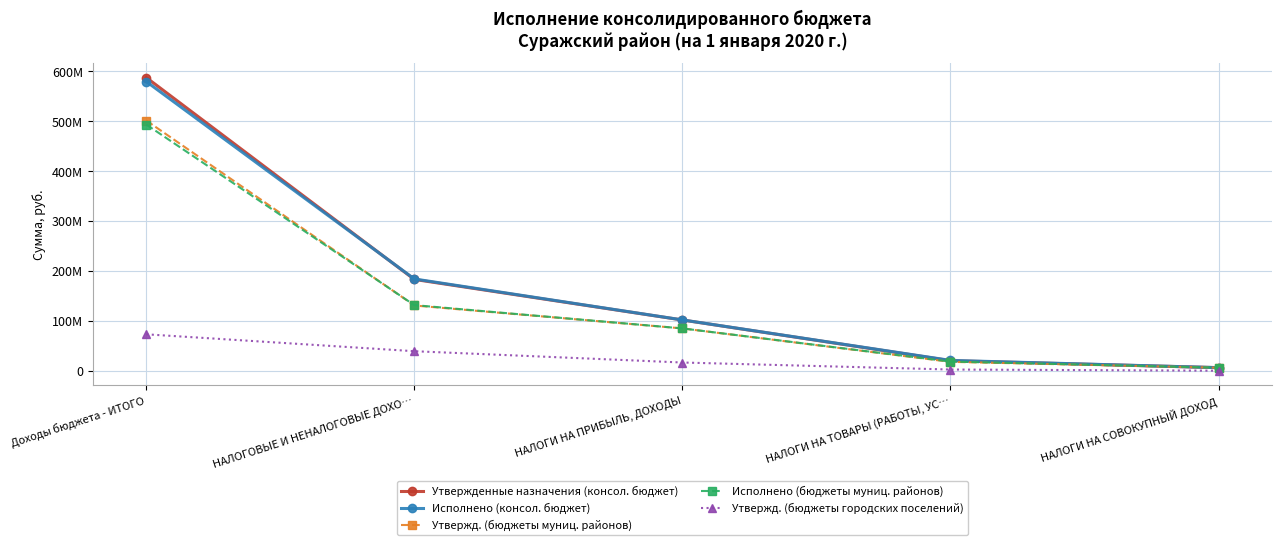

At which label does Утвержд. (бюджеты муниц. районов) first exceed 84723721?

Доходы бюджета - ИТОГО